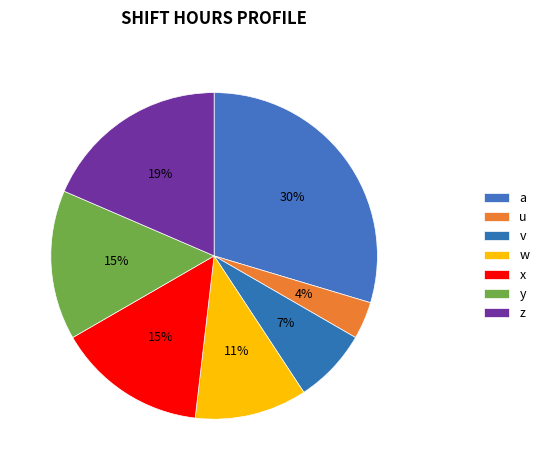

Count the number of slices in the pie.

7